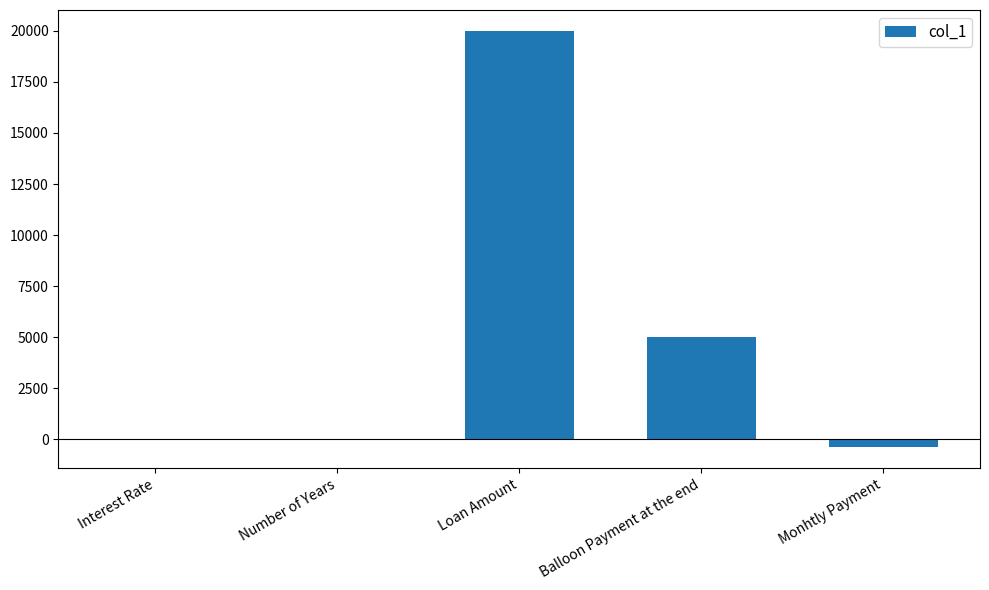

Between Number of Years and Loan Amount, which is larger?

Loan Amount